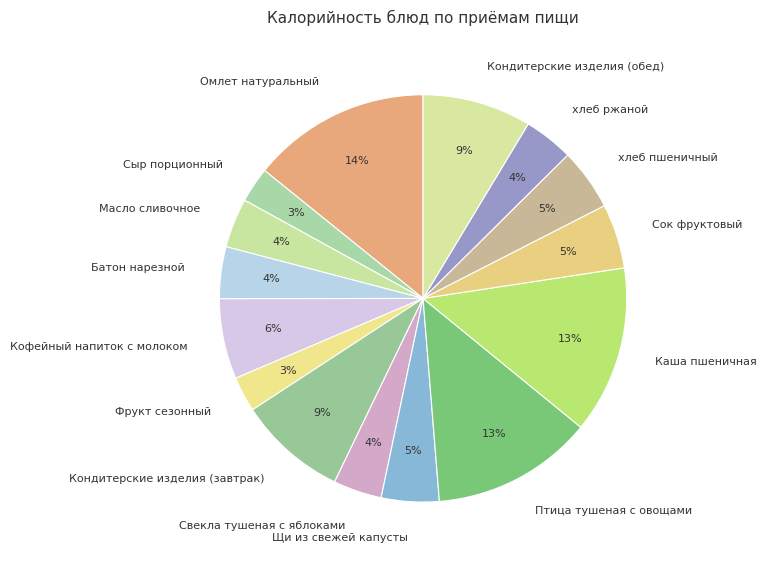

Is there any slice that represents more than half of the pie?

No